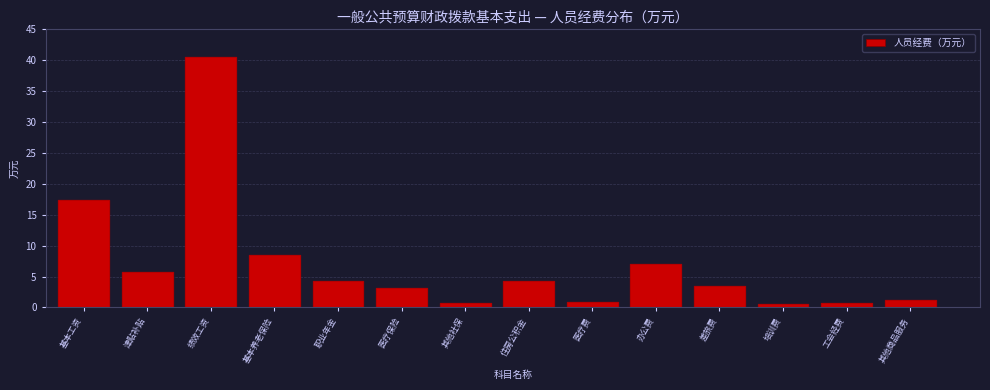

True or false: the data shows 0.9 at 职业年金.

False